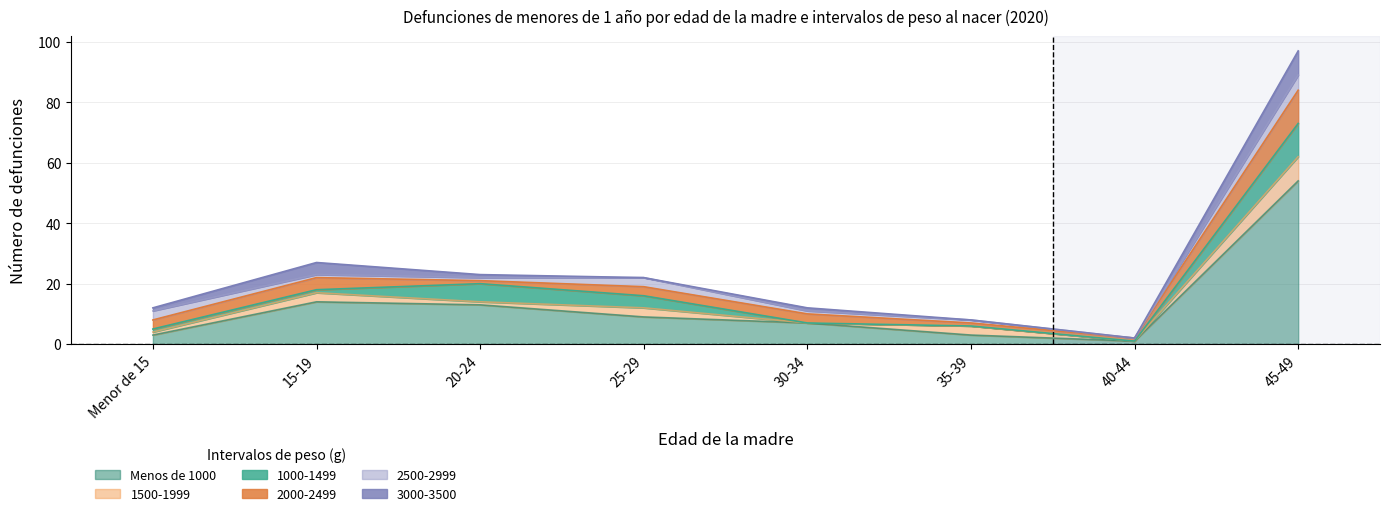

How many series are shown in this chart?

6